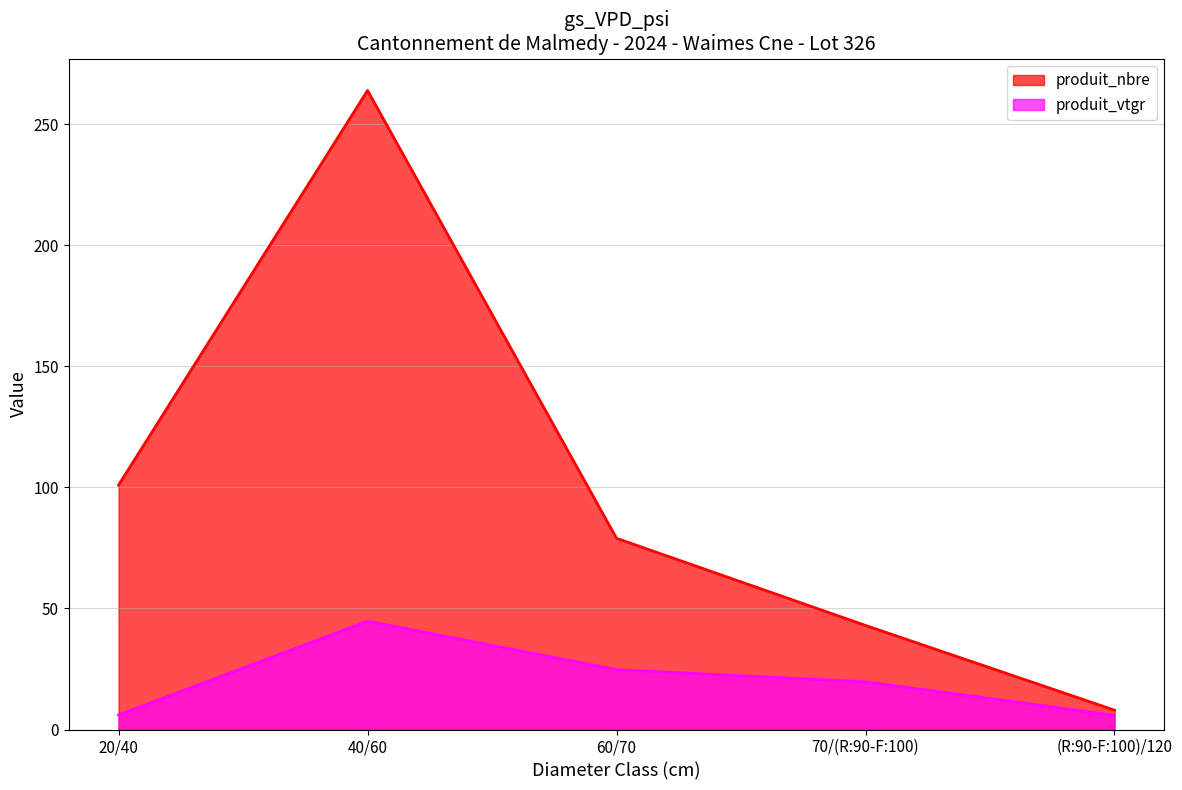

At which category is the sum across all series the highest?

40/60